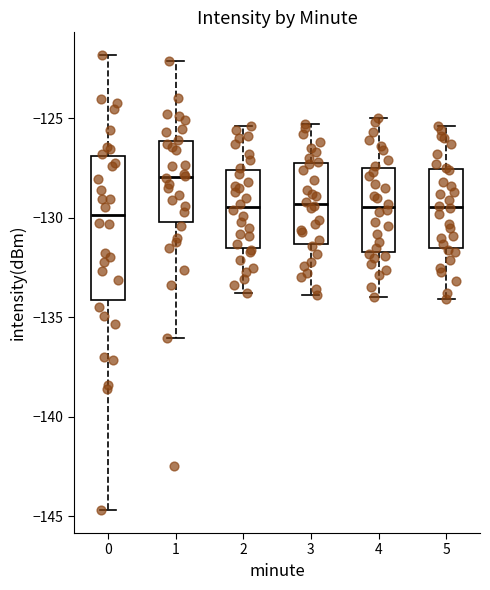

Reading left to right, transcribe this box plot: for each box, give where its median line is, the range the box spans, and where its two whiskers end, as read against the y-axis. The values are not printed on the chart, so give them approximately, as read against the axis.

0: median -130.0, box -134.0 to -127.0, whiskers -144.5 to -122.0
1: median -128.0, box -130.0 to -126.0, whiskers -136.0 to -122.0
2: median -129.5, box -131.5 to -127.5, whiskers -134.0 to -125.5
3: median -129.5, box -131.5 to -127.0, whiskers -134.0 to -125.5
4: median -129.5, box -131.5 to -127.5, whiskers -134.0 to -125.0
5: median -129.5, box -131.5 to -127.5, whiskers -134.0 to -125.5